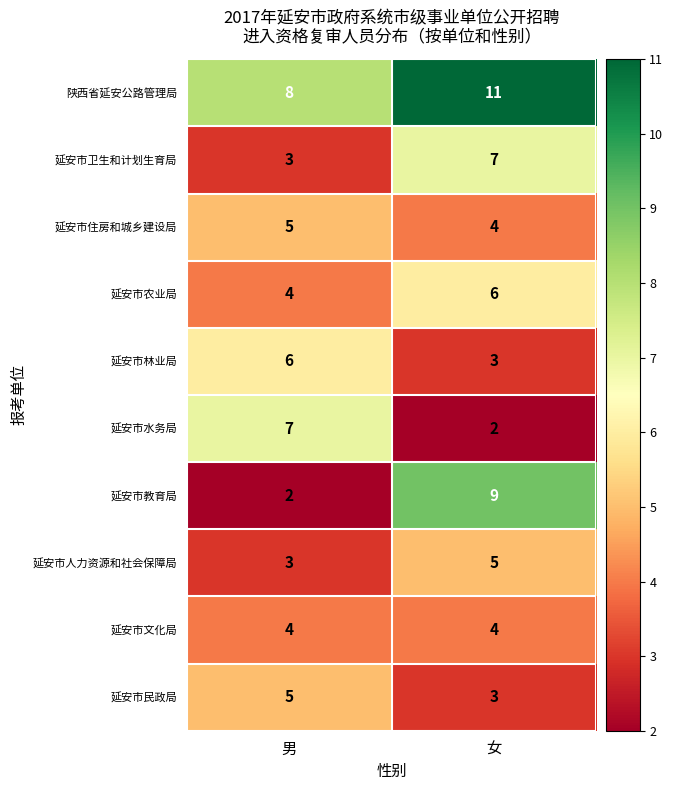

Reading right to left, transcribe all the data shown in this chart.

陕西省延安公路管理局: 女=11	男=8
延安市卫生和计划生育局: 女=7	男=3
延安市住房和城乡建设局: 女=4	男=5
延安市农业局: 女=6	男=4
延安市林业局: 女=3	男=6
延安市水务局: 女=2	男=7
延安市教育局: 女=9	男=2
延安市人力资源和社会保障局: 女=5	男=3
延安市文化局: 女=4	男=4
延安市民政局: 女=3	男=5